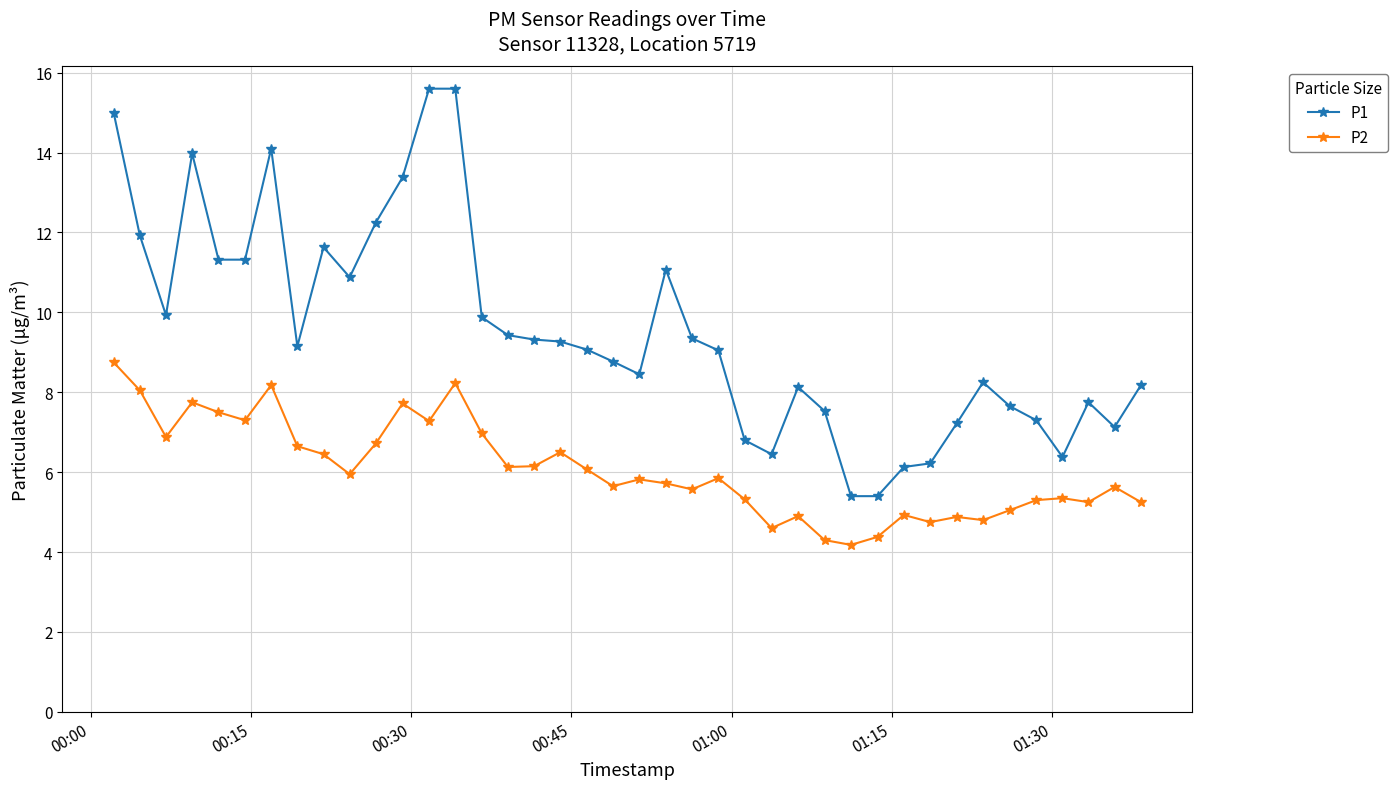

Which series has the widest spread of values?

P1